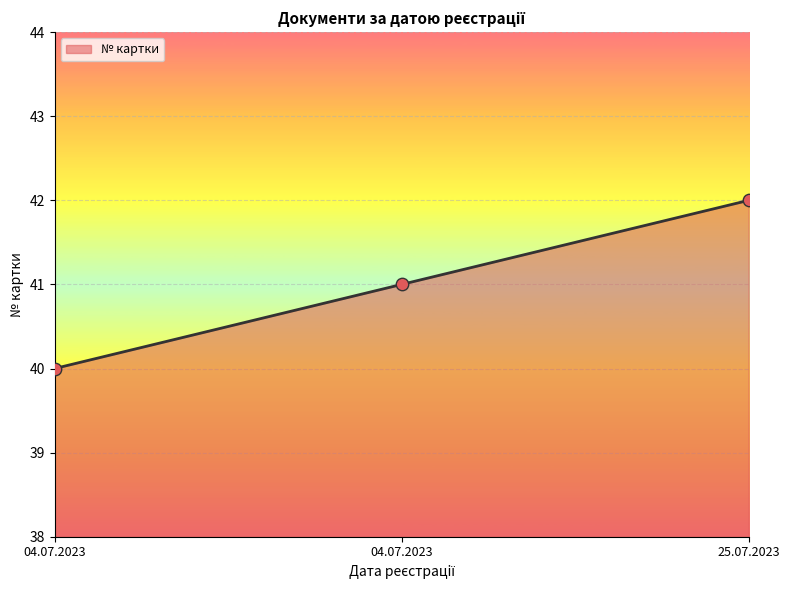

How many categories are shown in the chart?

3